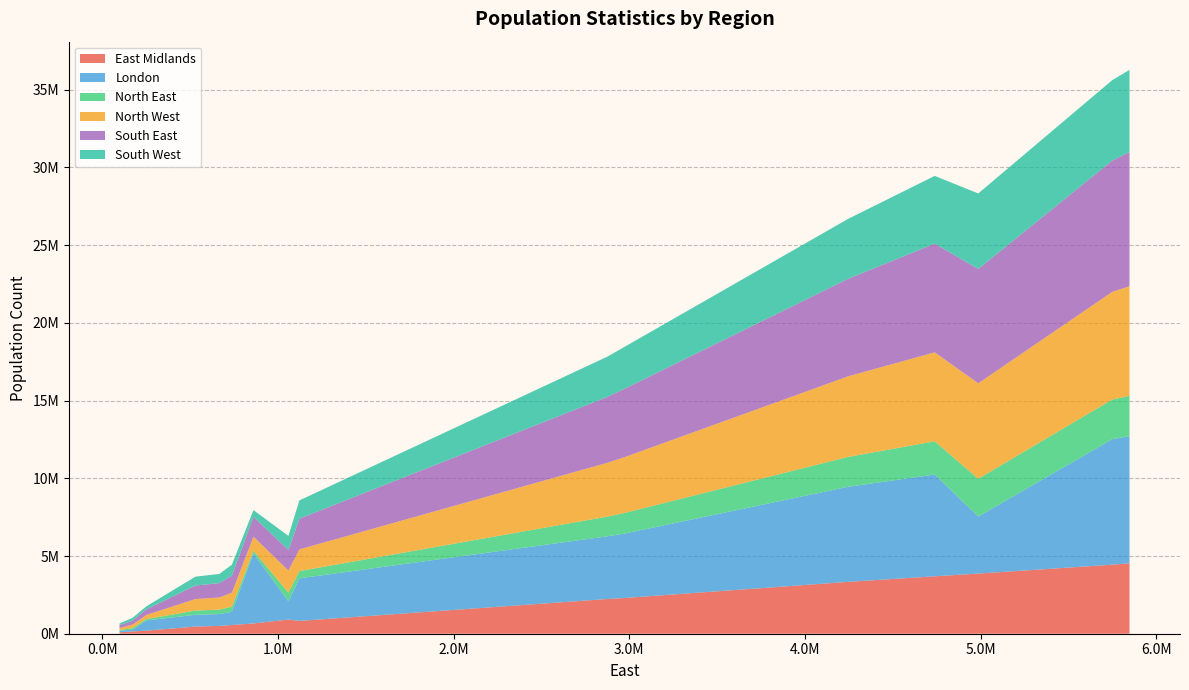

Reading right to left, what are all the values shown in this chart?

East Midlands: Other qualification=196079	Level 4=824677	Level 3=462018	Apprenticeship=146042	Level 2=561550	Level 1=502926	No qualifications=912083	Not white British=662076	White British=3871146	Female=2298729	Male=2234493	Over 16=3694767	Working Age (16-74)=3336532	Communal Establishment=91030	Household=4442192	Population=4533222
London: Other qualification=659009	Level 4=2738687	Level 3=756453	Apprenticeship=119270	Level 2=848799	Level 1=761882	No qualifications=1167967	Not white British=4504657	White British=3669284	Female=4140652	Male=4033289	Over 16=6549173	Working Age (16-74)=6117482	Communal Establishment=100241	Household=8073700	Population=8173941
North East: Other qualification=85597	Level 4=466858	Level 3=273239	Apprenticeship=98586	Level 2=331032	Level 1=287434	No qualifications=562720	Not white British=165463	White British=2431423	Female=1327183	Male=1269703	Over 16=2134449	Working Age (16-74)=1924206	Communal Establishment=46068	Household=2550818	Population=2596886
North West: Other qualification=259195	Level 4=1397593	Level 3=739487	Apprenticeship=224885	Level 2=905155	Level 1=777342	No qualifications=1419897	Not white British=911108	White British=6141069	Female=3587492	Male=3464685	Over 16=5727629	Working Age (16-74)=5184216	Communal Establishment=124357	Household=6927820	Population=7052177
South East: Other qualification=359240	Level 4=1973627	Level 3=868906	Apprenticeship=249867	Level 2=1086528	Level 1=926554	No qualifications=1329726	Not white British=1275752	White British=7358998	Female=4395452	Male=4239298	Over 16=6992666	Working Age (16-74)=6274341	Communal Establishment=188250	Household=8446500	Population=8634750
South West: Other qualification=194474	Level 4=1175397	Level 3=571540	Apprenticeship=185679	Level 2=711581	Level 1=590524	No qualifications=903124	Not white British=433259	White British=4855676	Female=2698327	Male=2590608	Over 16=4359257	Working Age (16-74)=3856715	Communal Establishment=113851	Household=5175084	Population=5288935